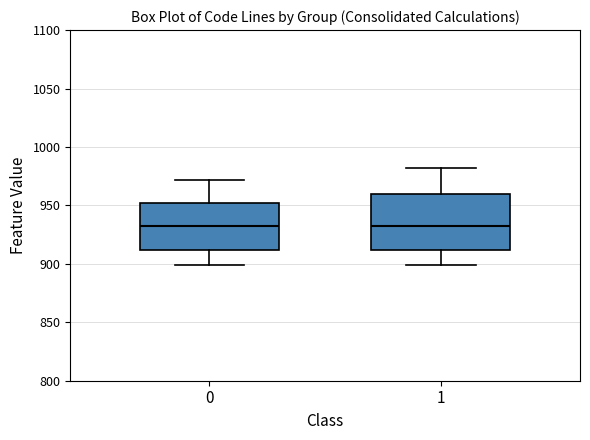

Where is the lower edge of the box at x = 0 on the y-axis? The values are not printed on the chart, so give them approximately, as read against the axis.

910